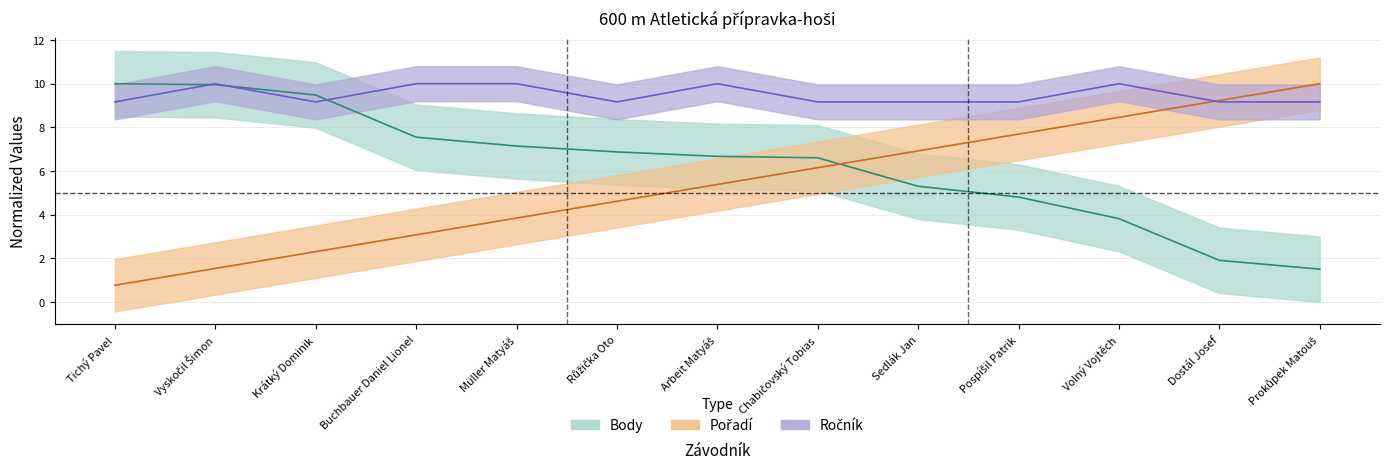

What is the approximate value of Body at Volný Vojtěch?

3.8